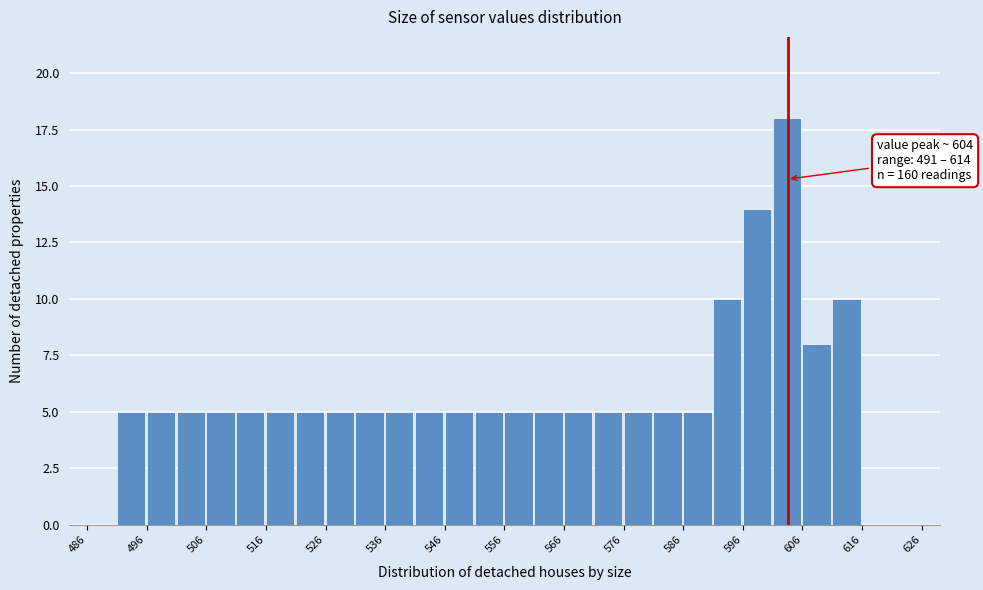

Over which range of the x-axis is the bar tallest?

601 to 606